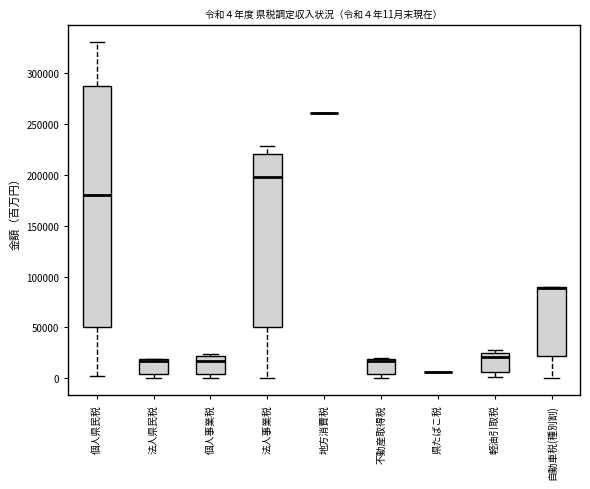

Which box is the tallest, from its lower edge to its upper edge?

個人県民税